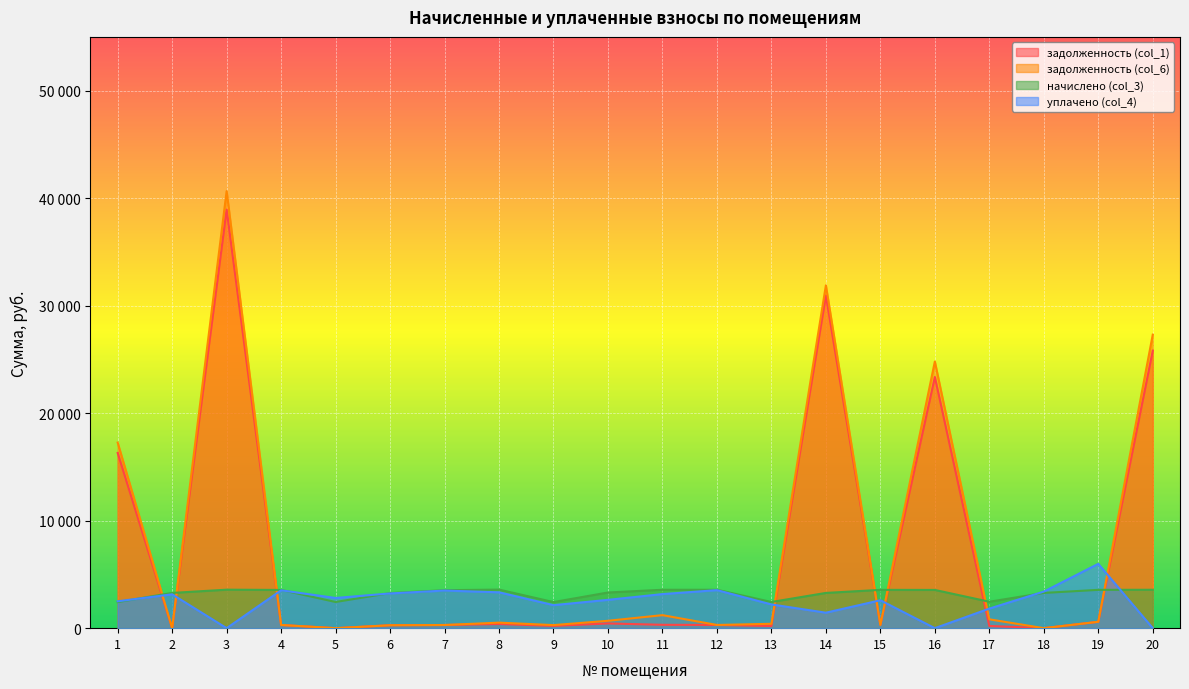

What is the difference between the задолженность (col_1) values at 19 and 18?

593.1